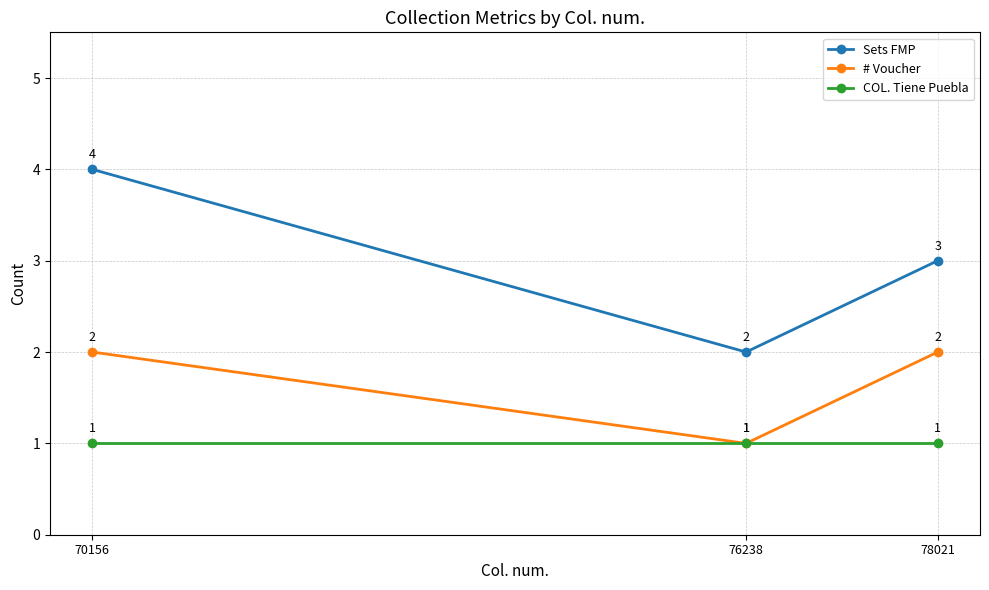

What is the value of the COL. Tiene Puebla point at the 2nd from the left?

1